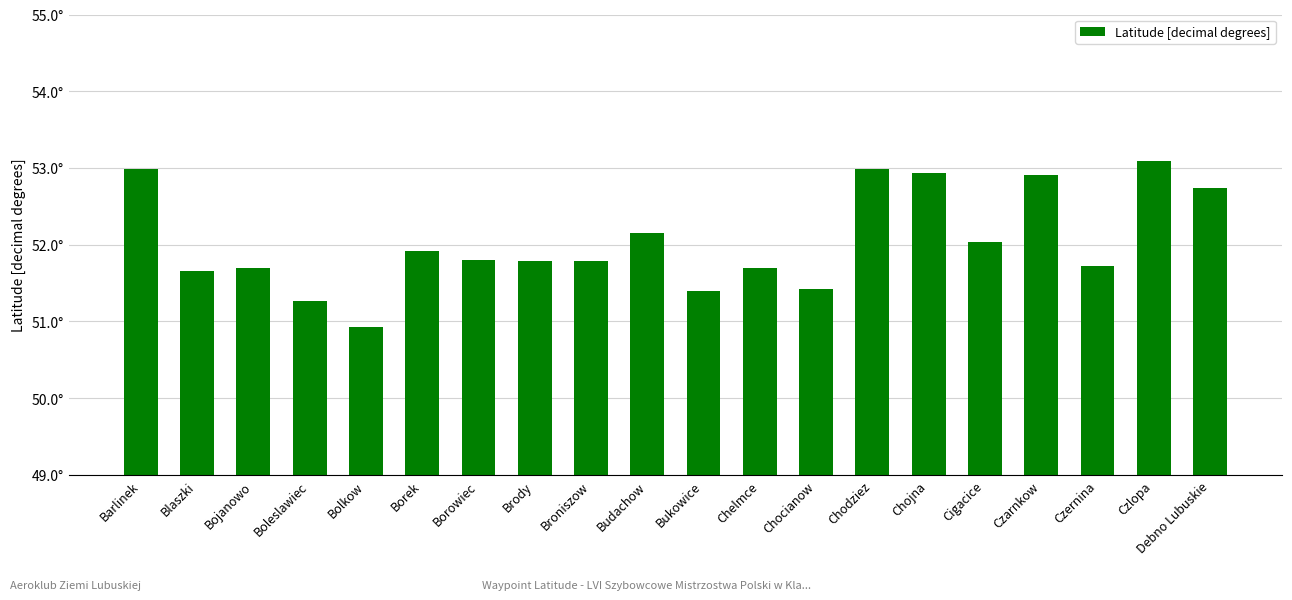

Rank the categories by value from highest to lowest.

Czlopa, Chodziez, Barlinek, Chojna, Czarnkow, Debno Lubuskie, Budachow, Cigacice, Borek, Borowiec, Brody, Broniszow, Czernina, Bojanowo, Chelmce, Blaszki, Chocianow, Bukowice, Boleslawiec, Bolkow